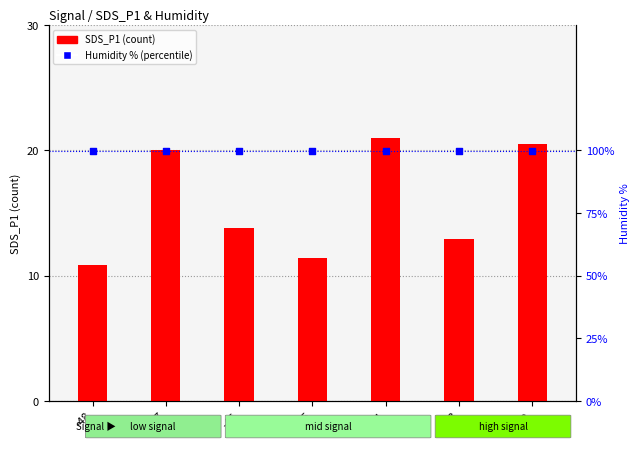

Which series reaches the minimum Y coordinate?

SDS_P1